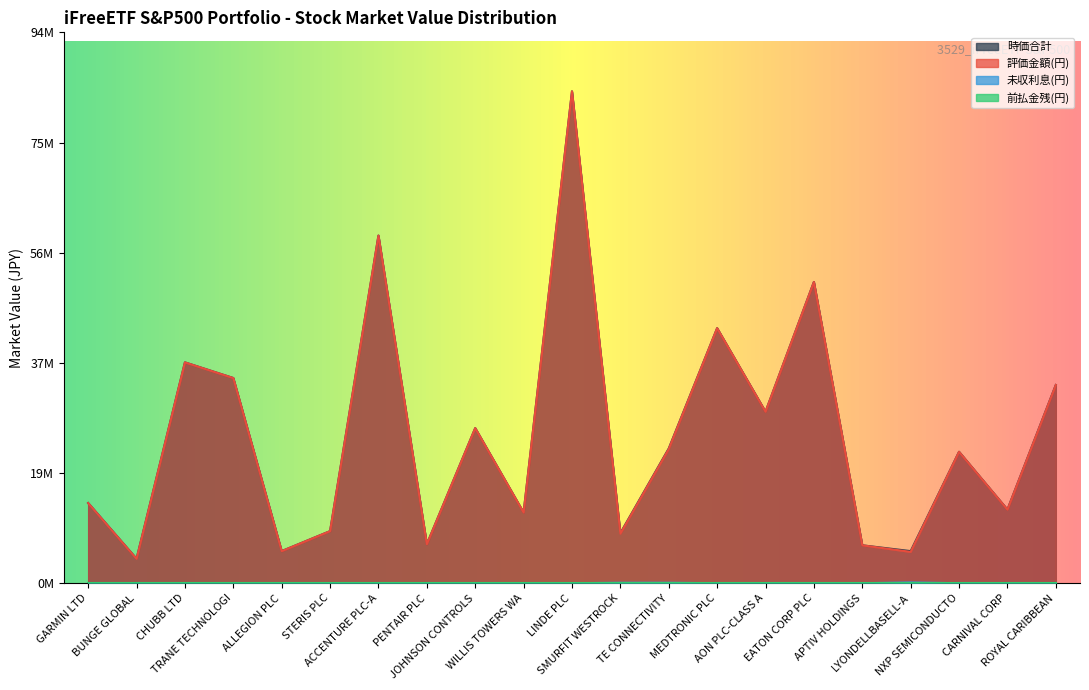

True or false: 未収利息(円) and 評価金額(円) cross at least once.

False